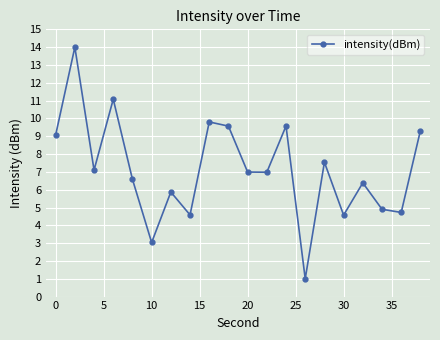

Reading left to right, list all the values displayed in this chart.

9.1	14.0	7.1	11.1	6.6	3.0	5.9	4.6	9.8	9.6	7.0	7.0	9.6	1.0	7.5	4.6	6.4	4.9	4.7	9.3